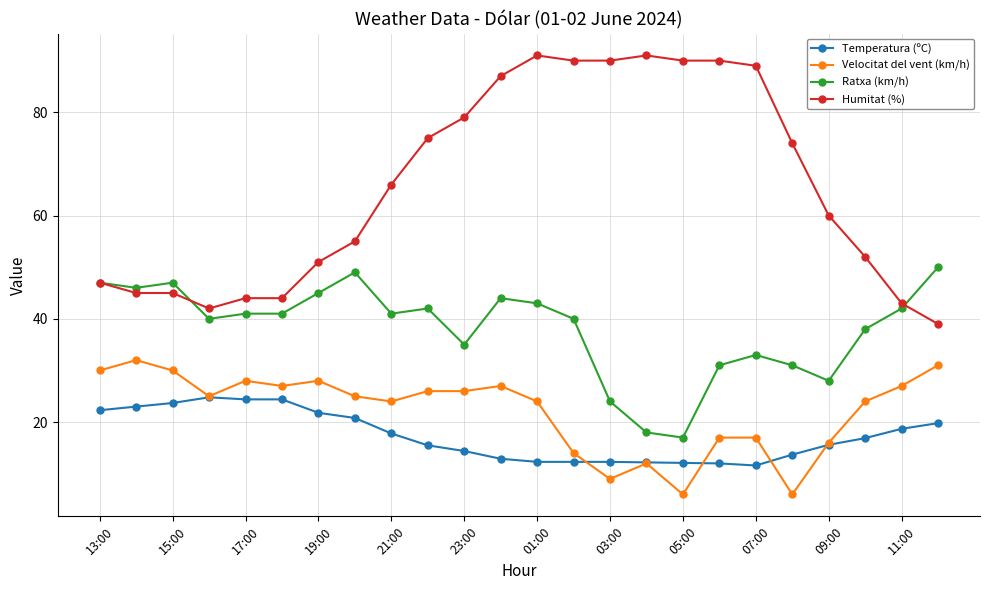

What are all the series names shown in the legend?

Temperatura (ºC), Velocitat del vent (km/h), Ratxa (km/h), Humitat (%)